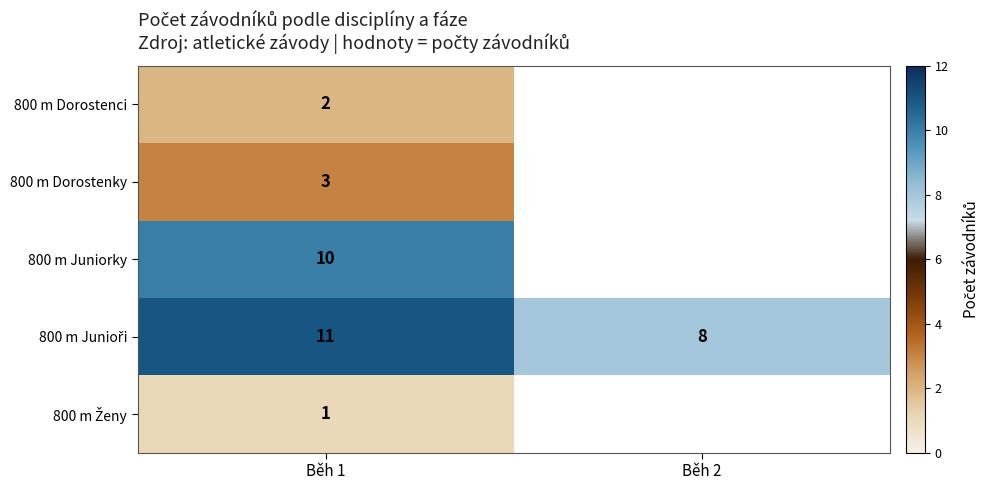

True or false: 800 m Dorostenky has a value of 3 at Běh 1.

True